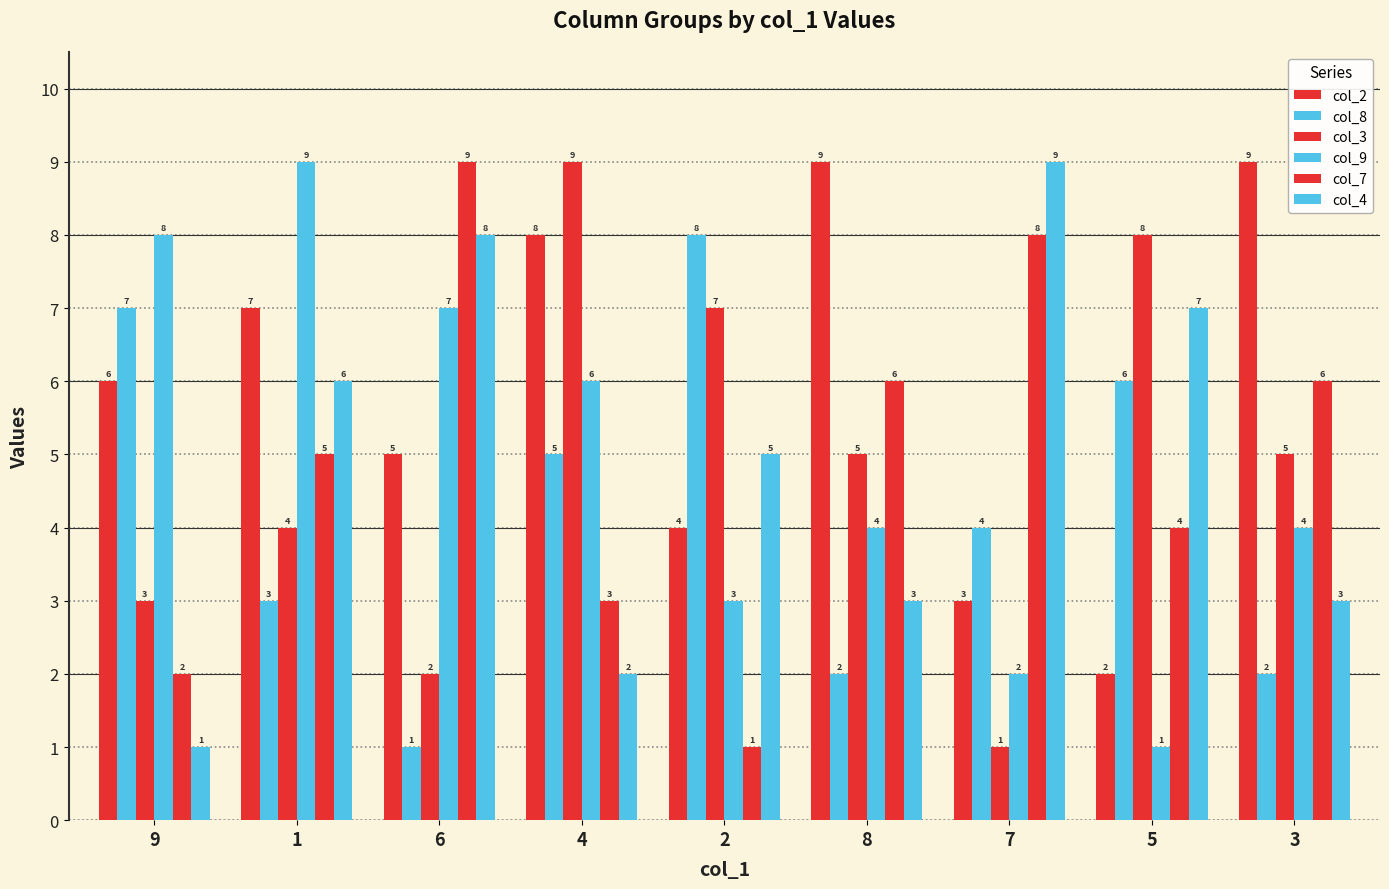

What value does the col_8 series have at 8?

2